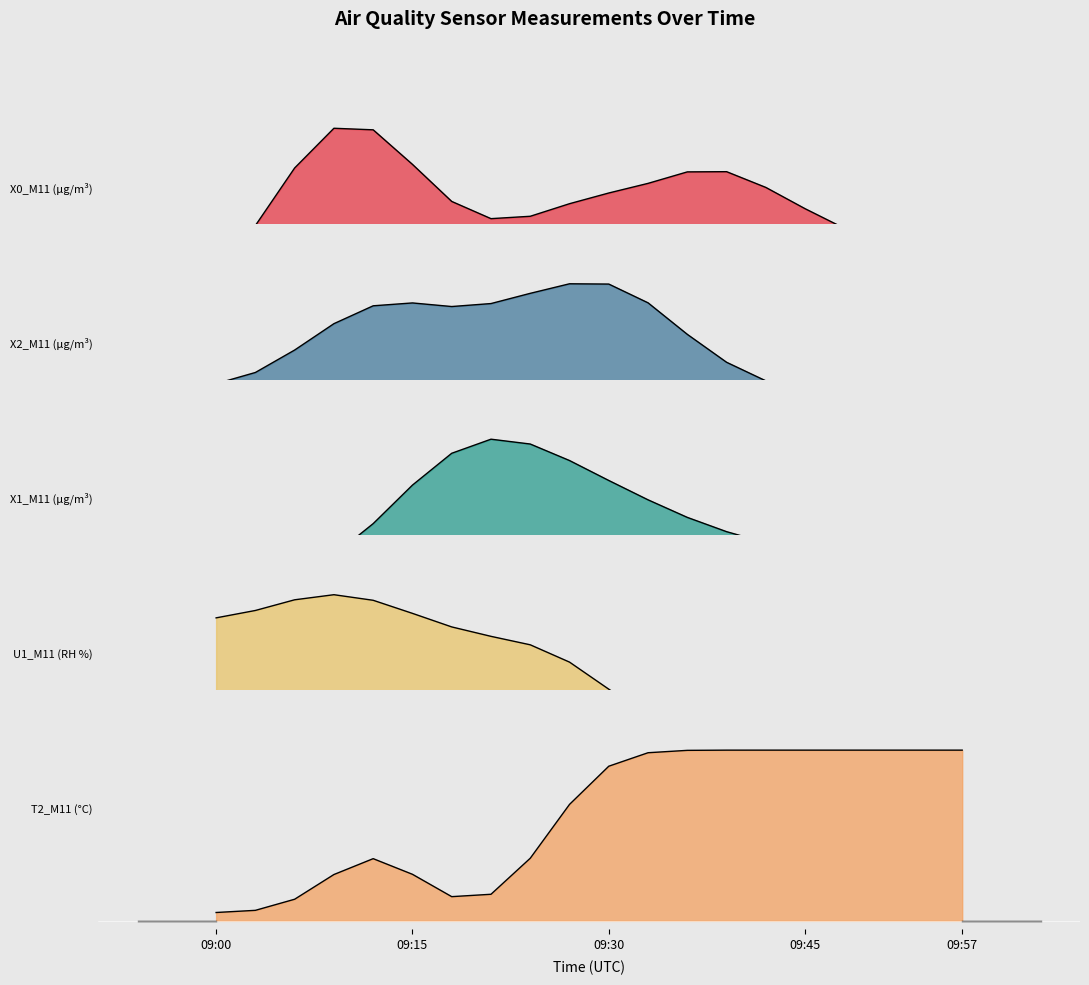

What is the difference between the maximum and minimum values in the U1_M11 (RH %) series?

0.5